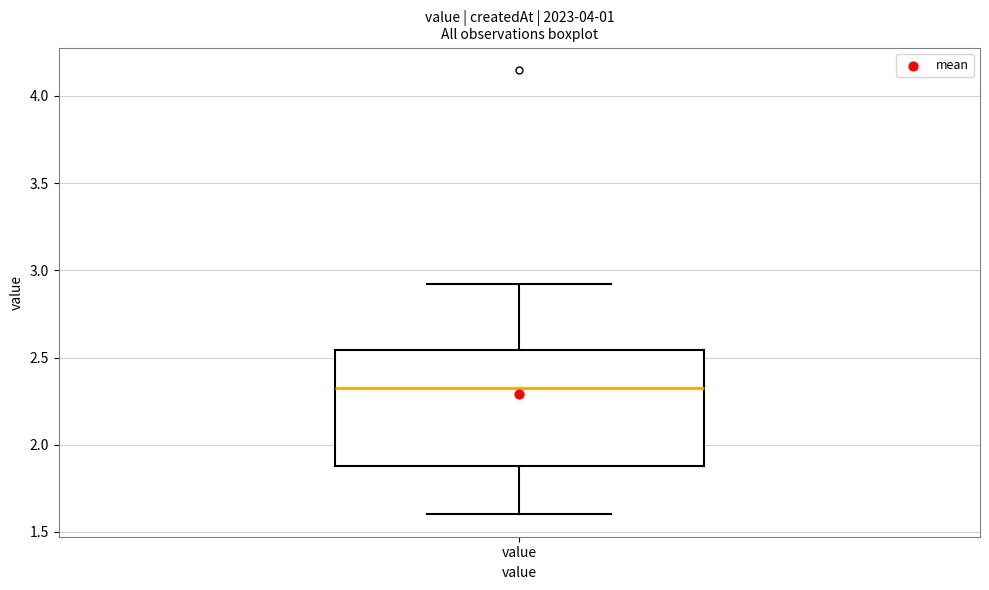

Read this box plot against the y-axis: the position of the median line, the range covered by the box, and the ends of both whiskers. The values are not printed on the chart, so give them approximately, as read against the axis.

median 2.35, box 1.90 to 2.55, whiskers 1.60 to 2.90